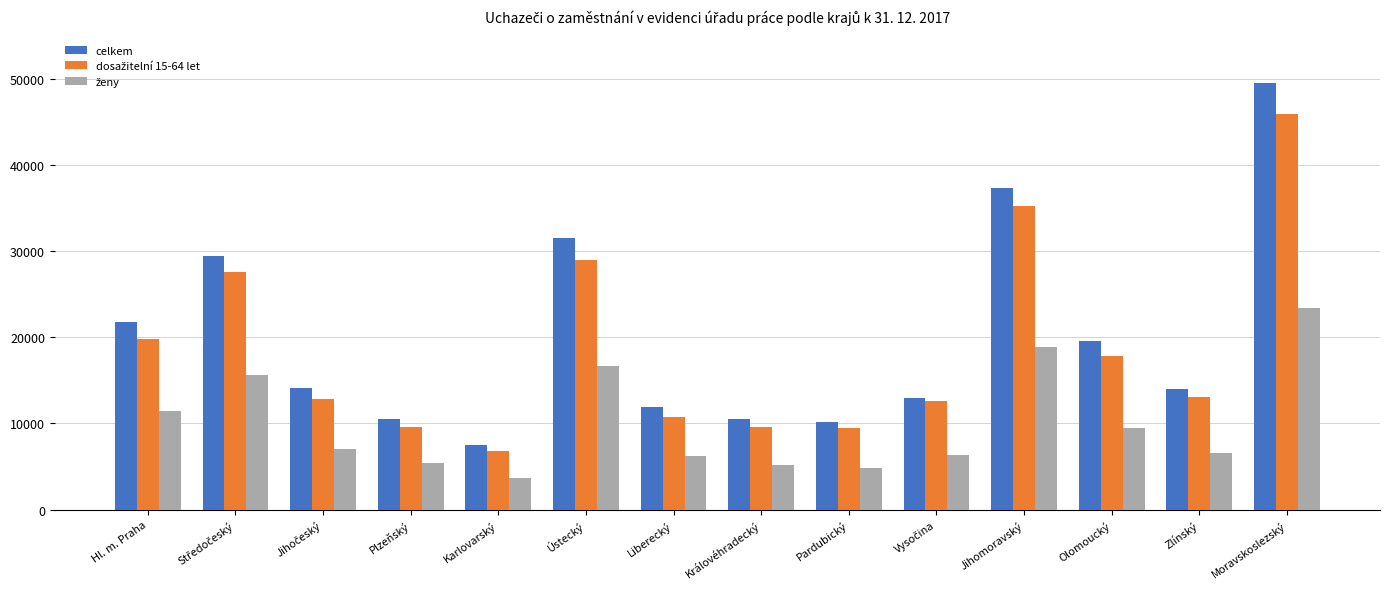

What is the sum of all celkem values?

280620